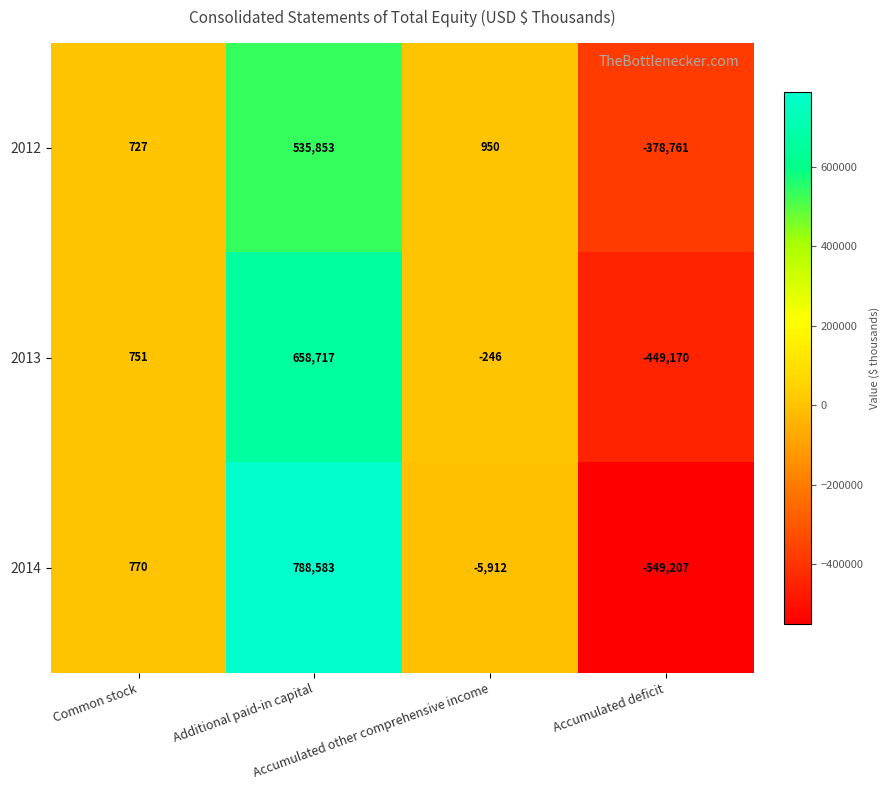

What is the difference between the maximum and minimum values in the 2012 series?

914614